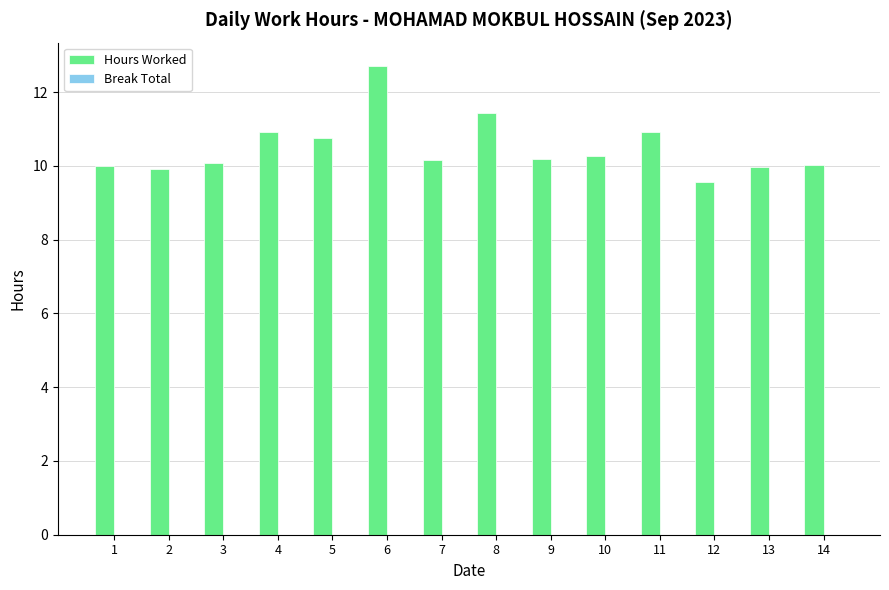

What is the smallest value displayed?

9.6